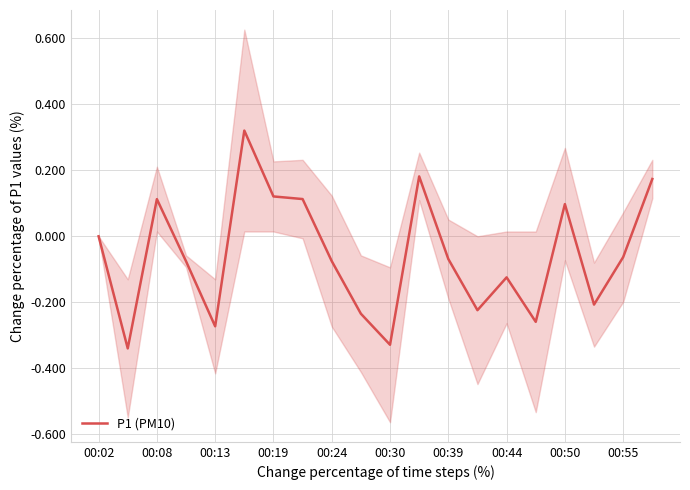

Is it true that P1 (PM10) equals -0.3 at 00:02?

False